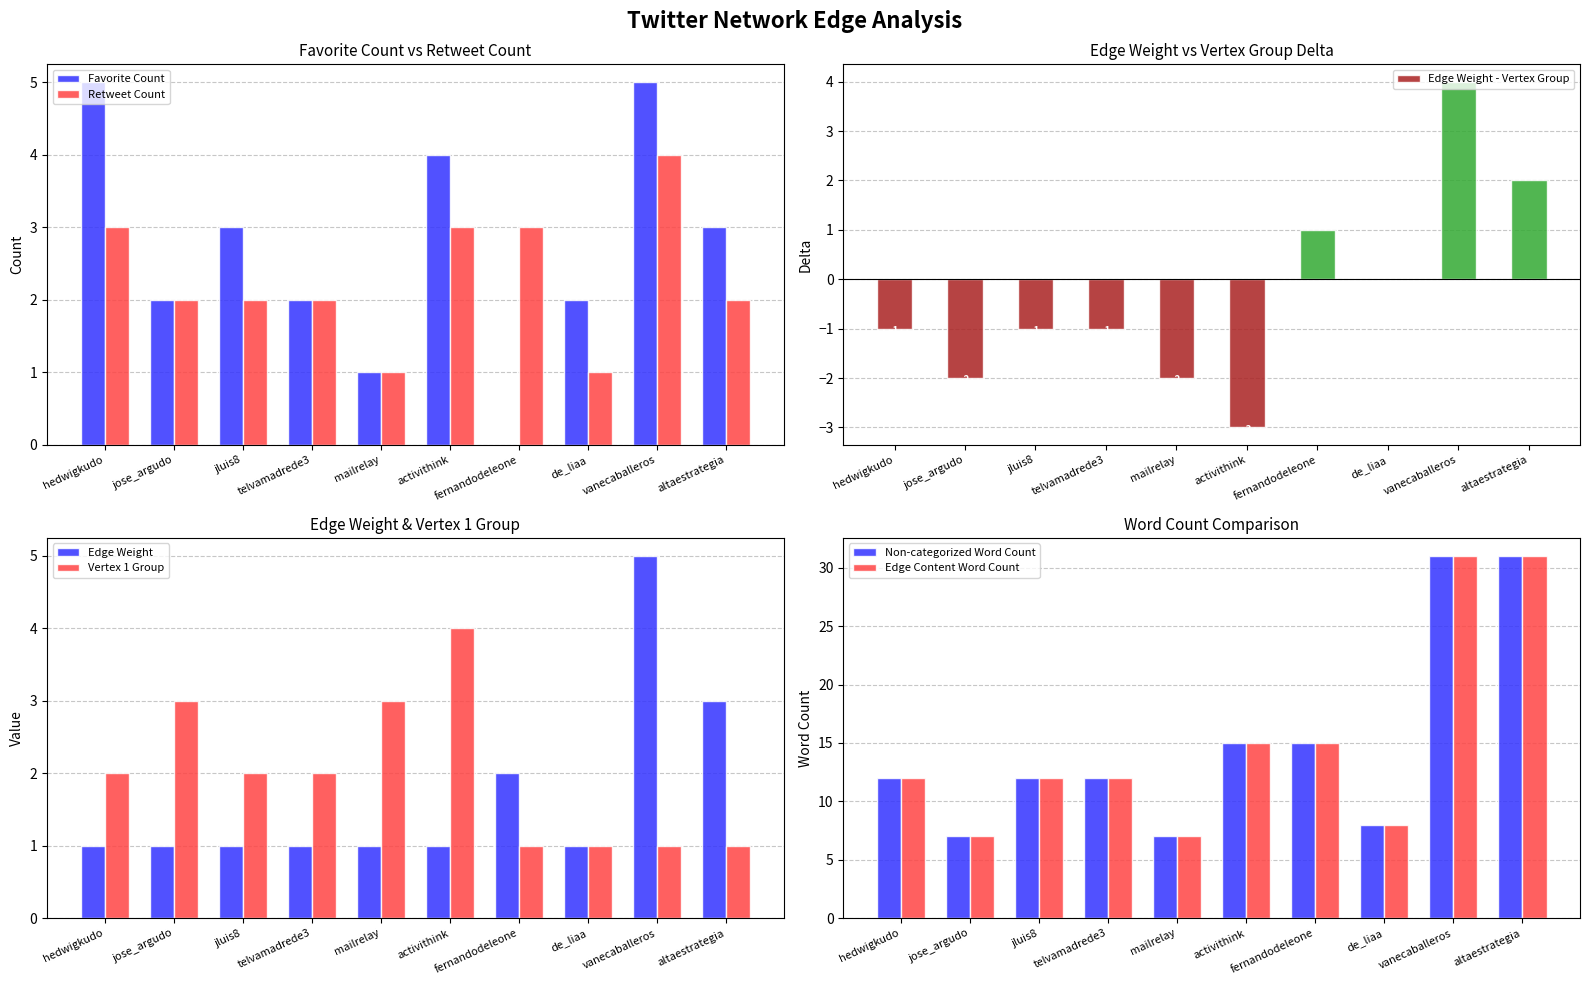

Reading left to right, extract all data points from this chart.

Favorite Count: hedwigkudo=5	jose_argudo=2	jluis8=3	telvamadrede3=2	mailrelay=1	activithink=4	fernandodeleone=0	de_liaa=2	vanecaballeros=5	altaestrategia=3
Retweet Count: hedwigkudo=3	jose_argudo=2	jluis8=2	telvamadrede3=2	mailrelay=1	activithink=3	fernandodeleone=3	de_liaa=1	vanecaballeros=4	altaestrategia=2